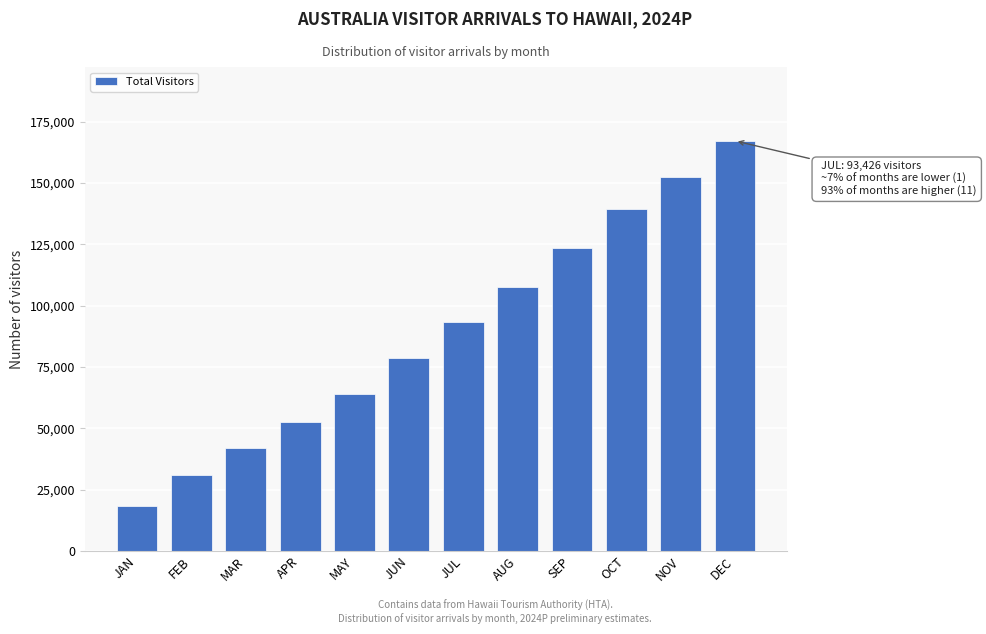

Reading left to right, transcribe all the data shown in this chart.

JAN=18437.4	FEB=30788.2	MAR=41814.7	APR=52477.6	MAY=63902.6	JUN=78788.5	JUL=93426.1	AUG=107477.3	SEP=123473.3	OCT=139478.4	NOV=152388.8	DEC=167220.8